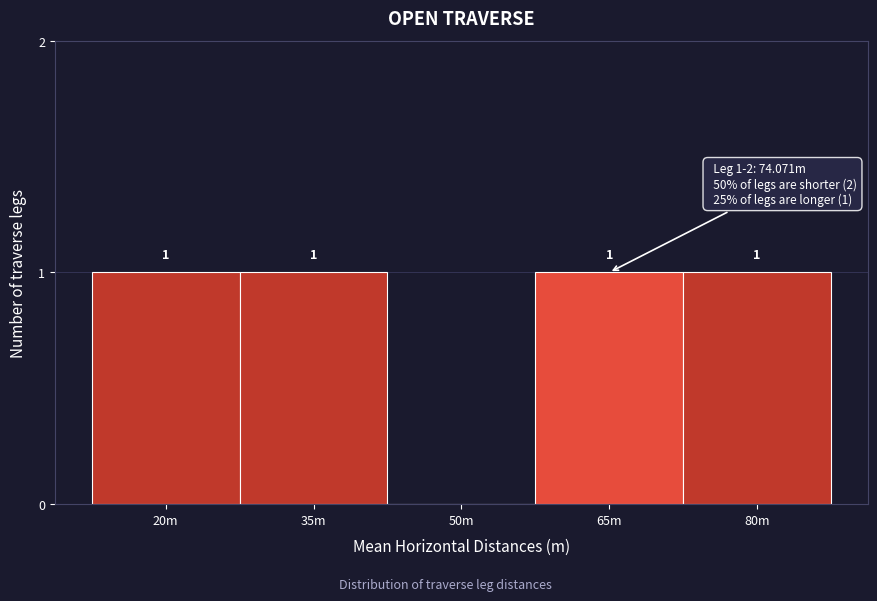

Reading right to left, transcribe all the data shown in this chart.

80m=1	65m=1	50m=0	35m=1	20m=1